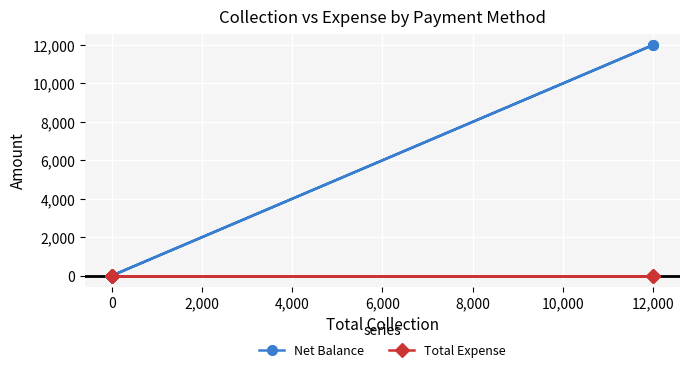

What are all the series names shown in the legend?

Net Balance, Total Expense